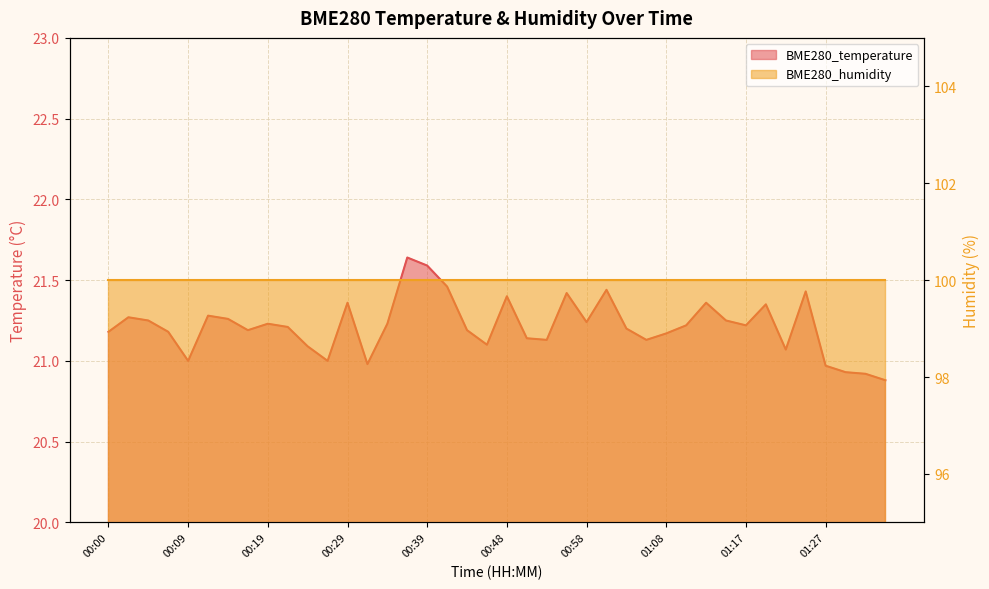

Rank the categories by value from lowest to highest.

01:35, 01:32, 01:30, 01:27, 00:31, 00:09, 00:26, 01:22, 00:24, 00:46, 00:53, 01:05, 00:51, 01:08, 00:00, 00:07, 00:17, 00:43, 01:03, 00:22, 01:10, 01:17, 00:19, 00:34, 00:58, 00:05, 01:15, 00:14, 00:02, 00:12, 01:20, 00:29, 01:12, 00:48, 00:56, 01:25, 01:00, 00:41, 00:39, 00:36